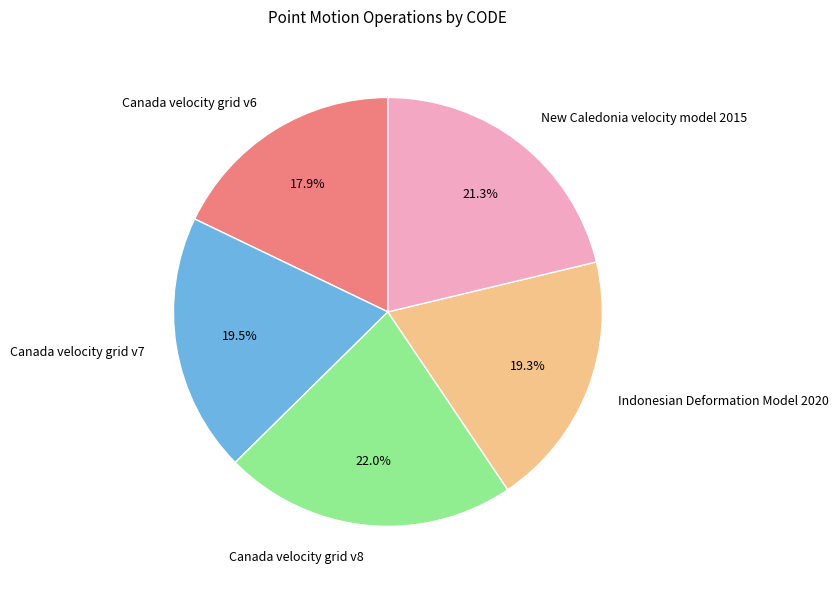

To the nearest percent, what is the combined percentage of Canada velocity grid v7 and Canada velocity grid v8?

42%